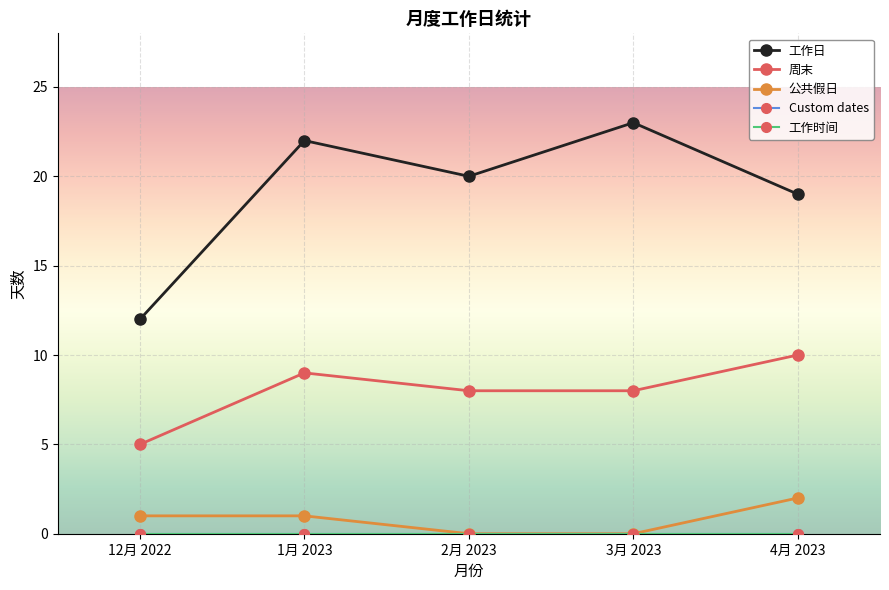

At which category does the chart reach its peak across all series?

3月 2023